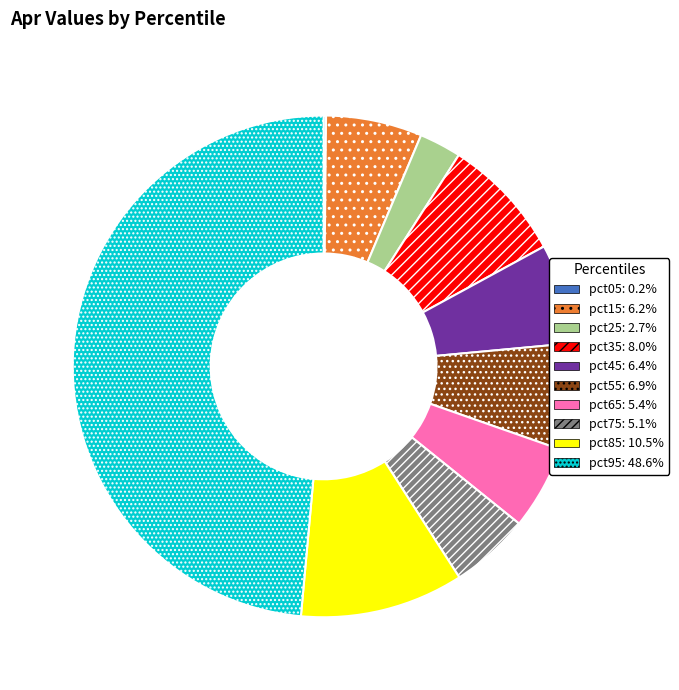

Is pct35 the majority of the pie?

No